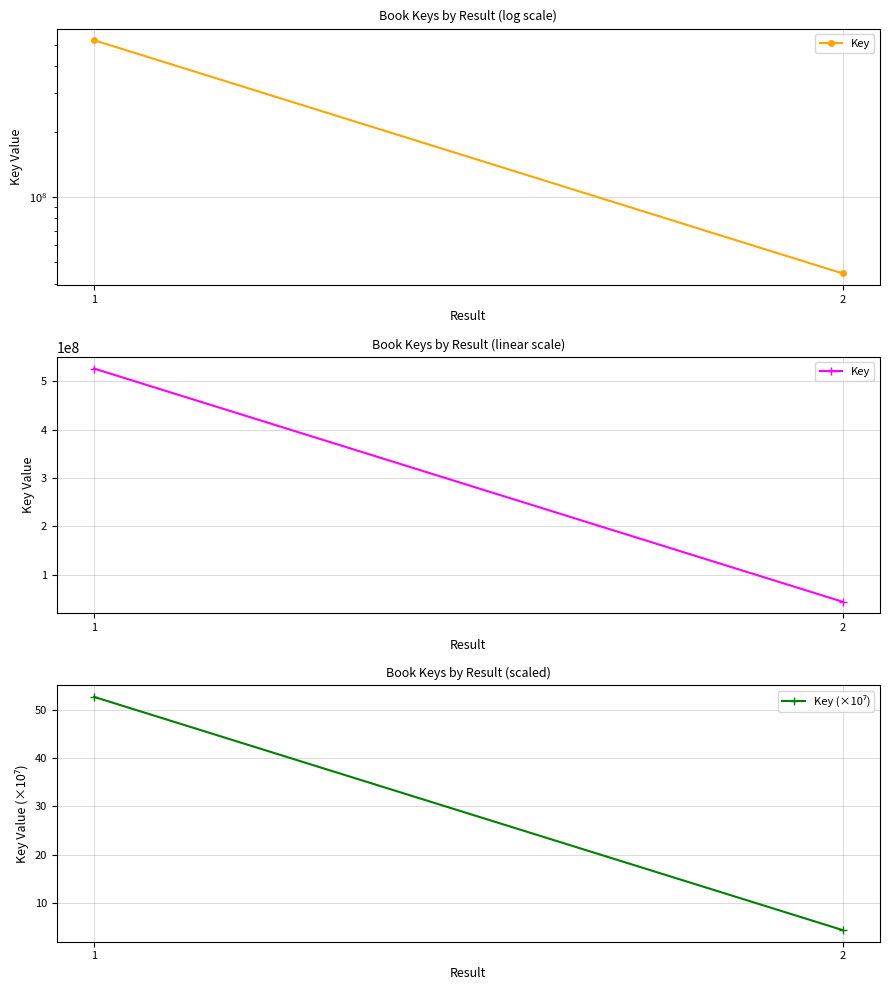

What are all the series names shown in the legend?

Key, Key (×10⁷)